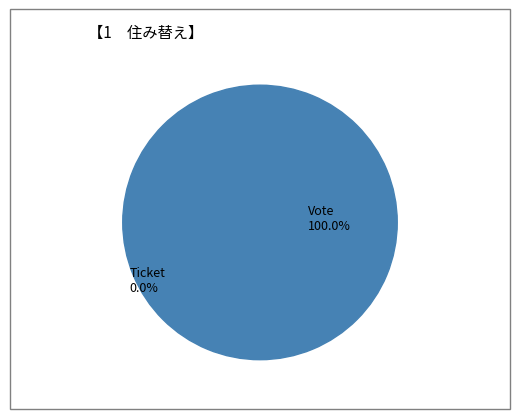

True or false: Vote accounts for 99% of the total.

False